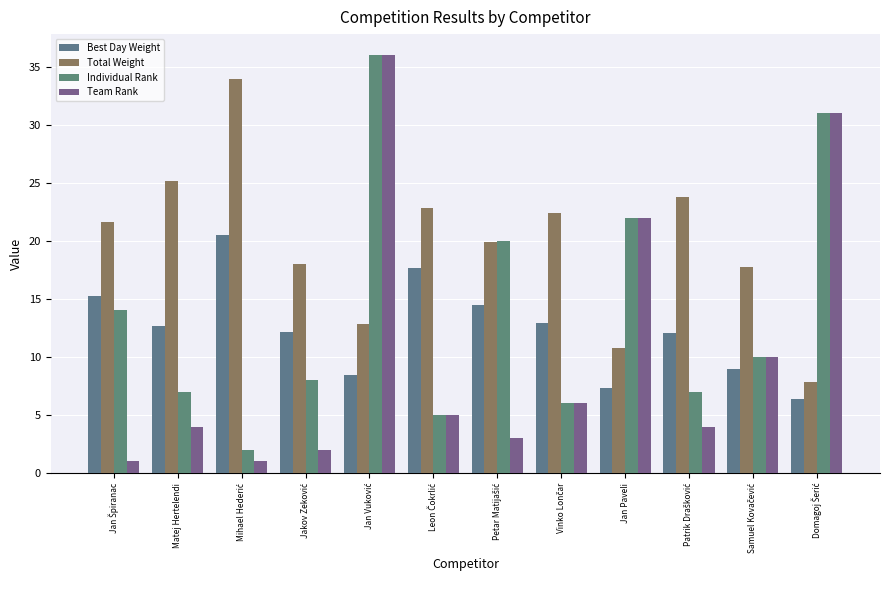

What is the value of the Individual Rank bar at the 5th from the left?

36.0